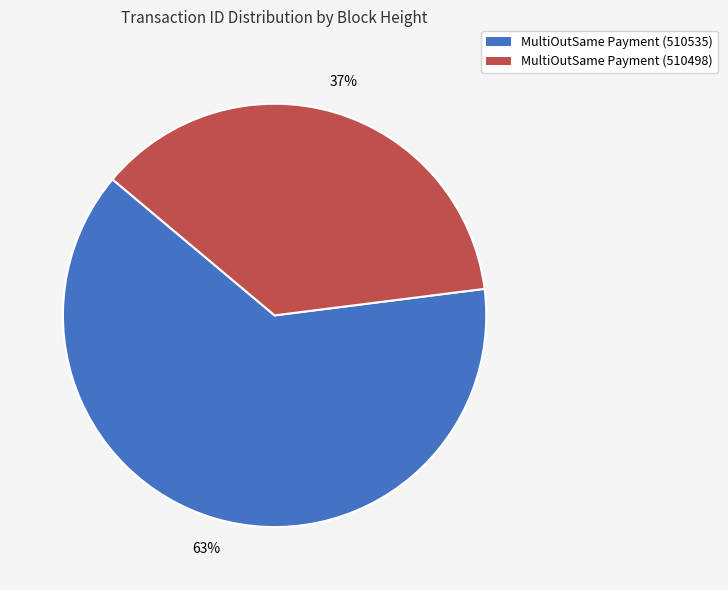

Does MultiOutSame Payment (510535) represent more than half of the total?

Yes